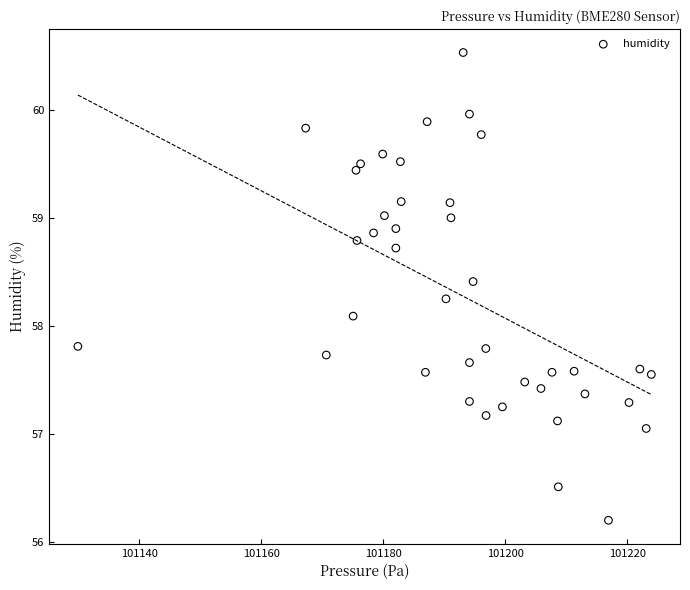

What Y value in the scatter plot is closest to 58?

58.1